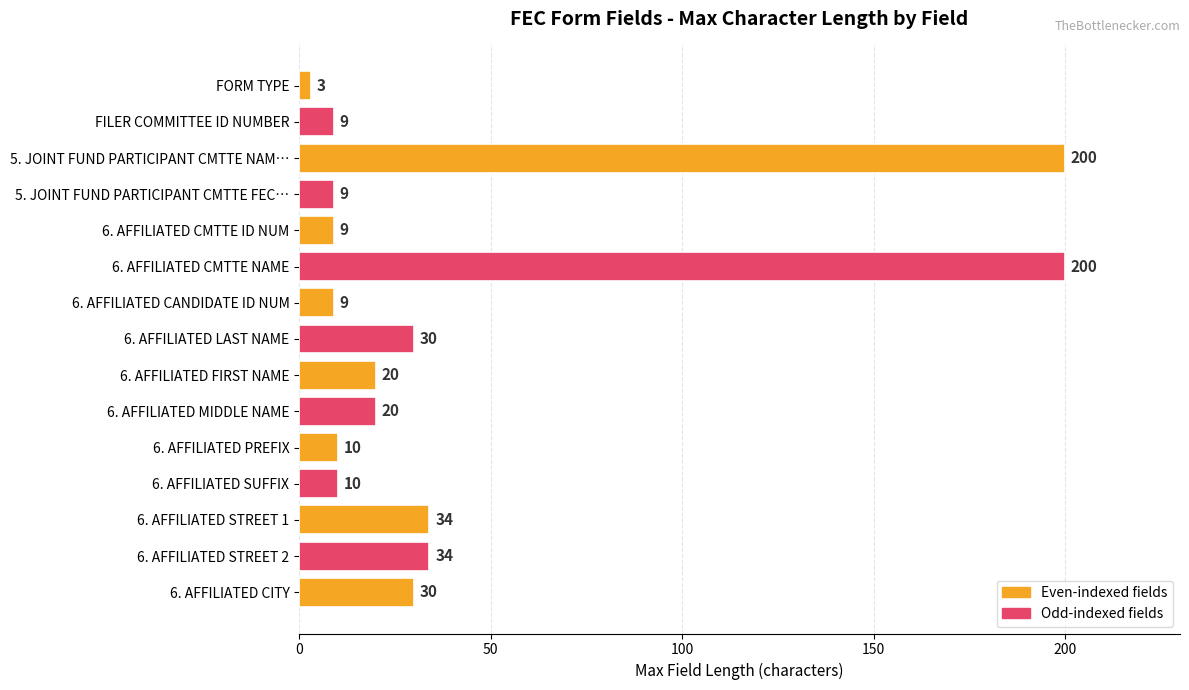

Reading bottom to top, transcribe all the data shown in this chart.

30	34	34	10	10	20	20	30	9	200	9	9	200	9	3